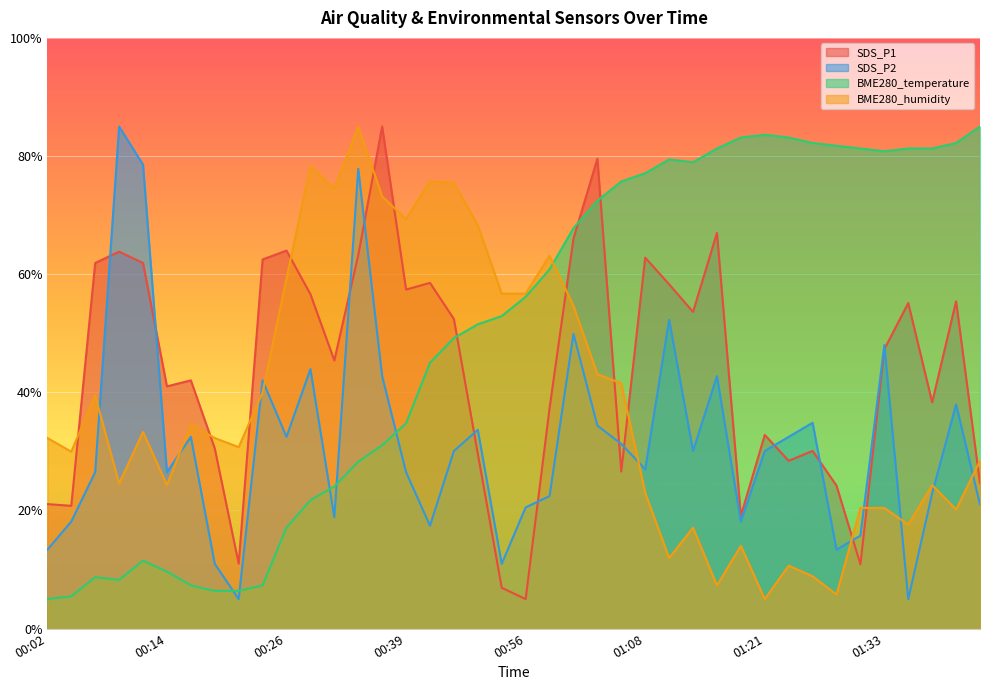

Between 00:02 and 00:11, which series saw the biggest shift?

SDS_P2